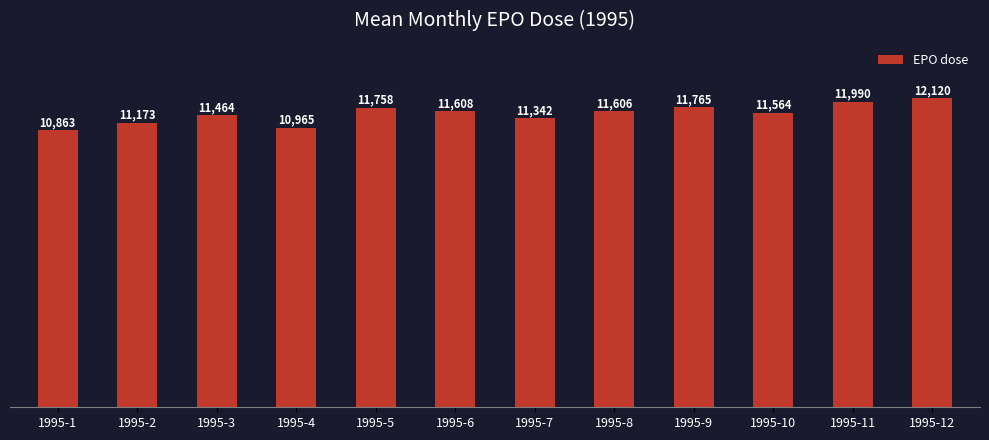

Rank the categories by value from highest to lowest.

1995-12, 1995-11, 1995-9, 1995-5, 1995-6, 1995-8, 1995-10, 1995-3, 1995-7, 1995-2, 1995-4, 1995-1